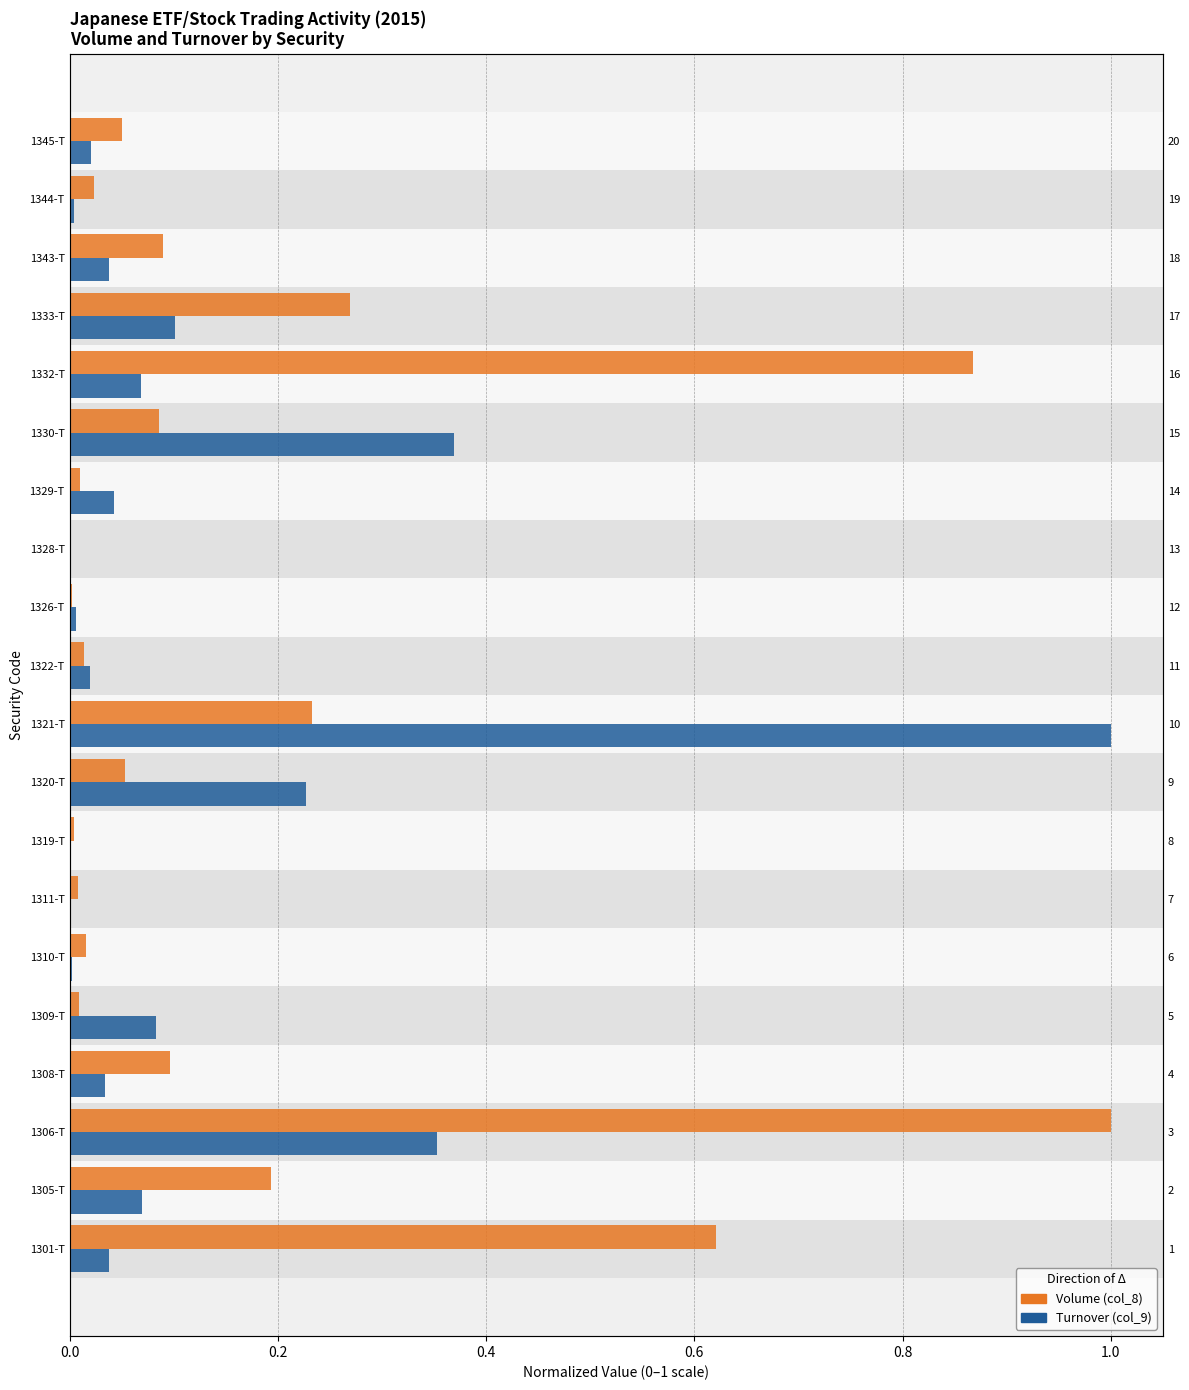

Which series has the widest spread of values?

Turnover (col_9)